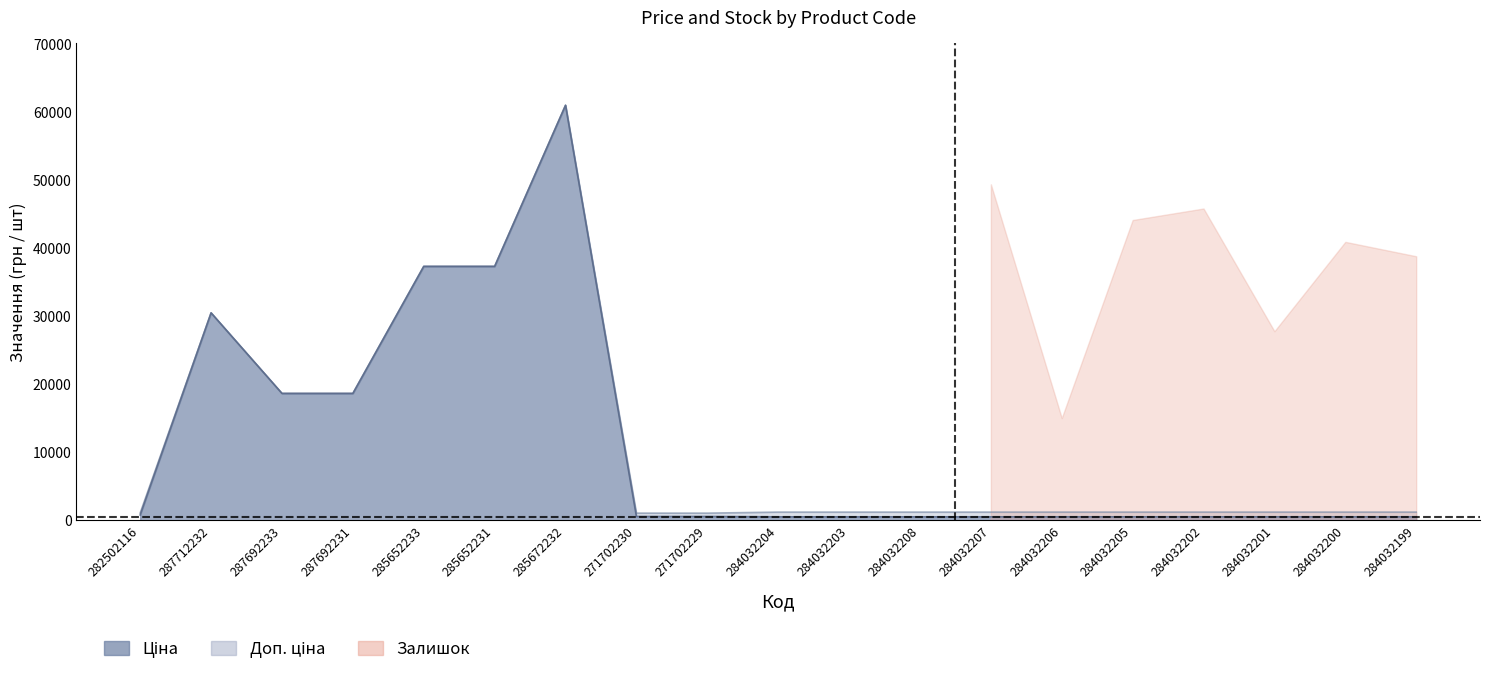

At which label does Доп. ціна reach its minimum?

271702230